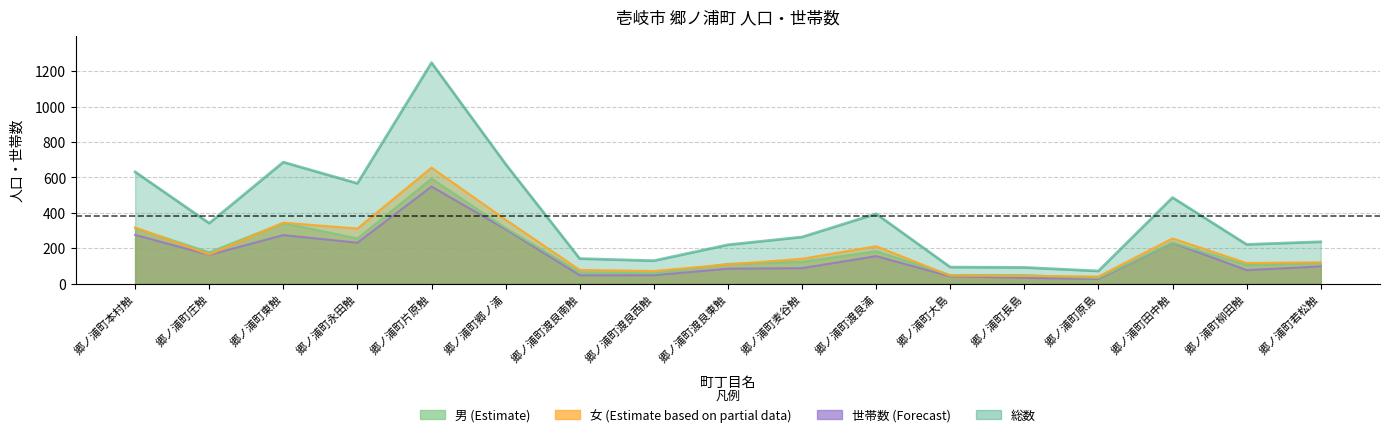

At which category does 女 reach its first local valley?

郷ノ浦町庄触